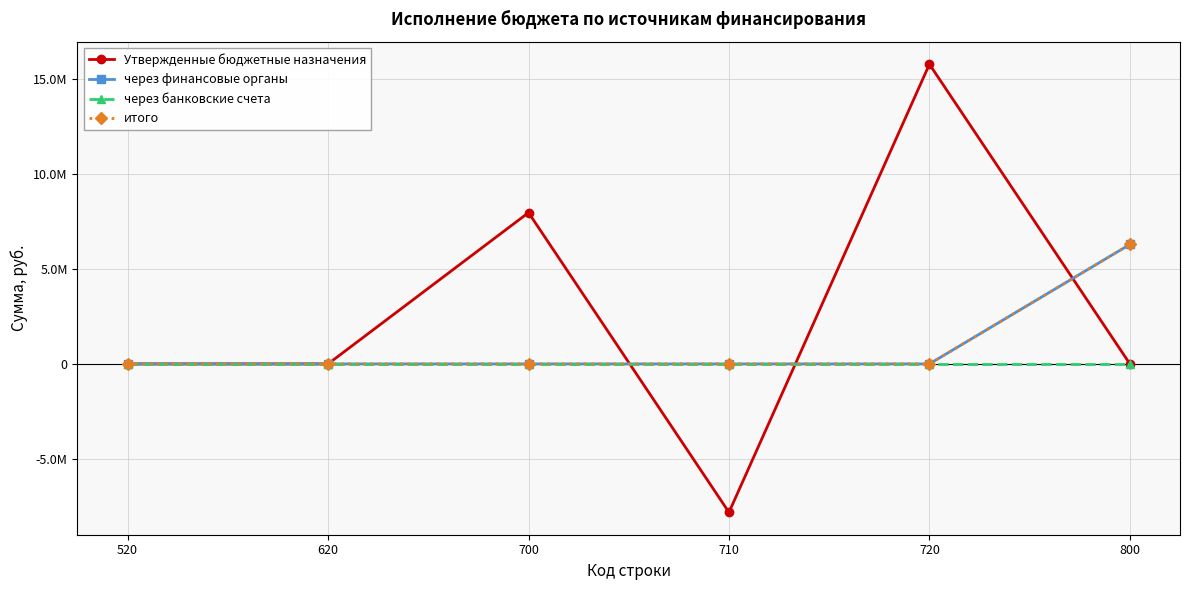

Does the chart have visible grid lines?

Yes